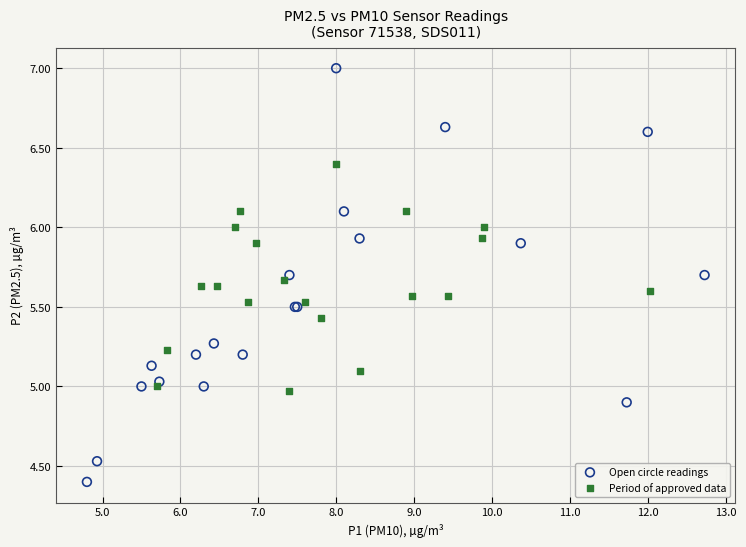

What are all the series names shown in the legend?

Open circle readings, Period of approved data